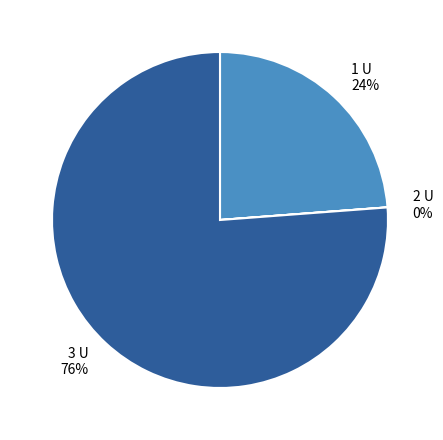

To the nearest percent, what percentage of the pie is 3 U 76%?

76%